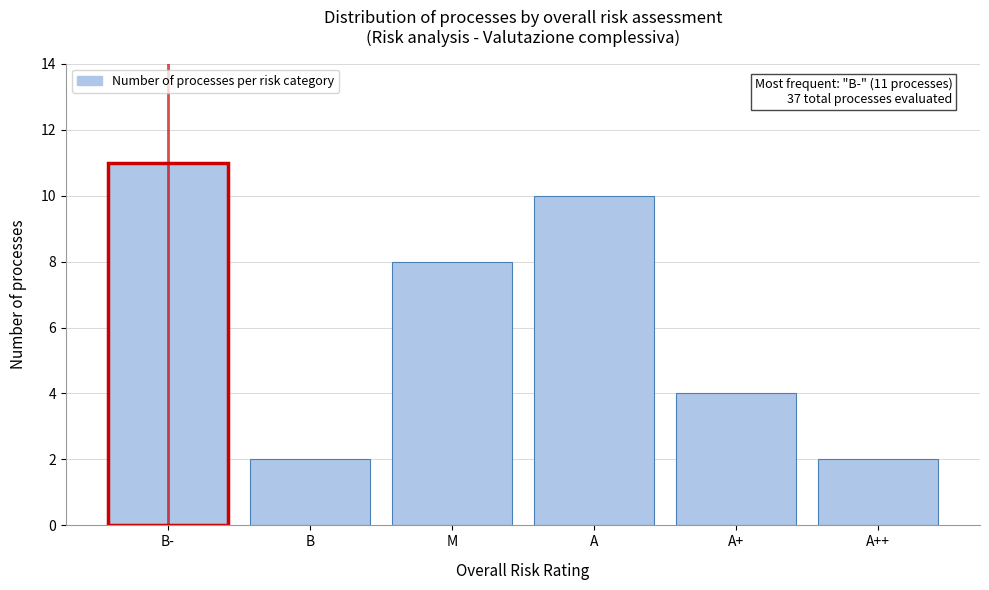

Reading left to right, list all the values displayed in this chart.

11	2	8	10	4	2